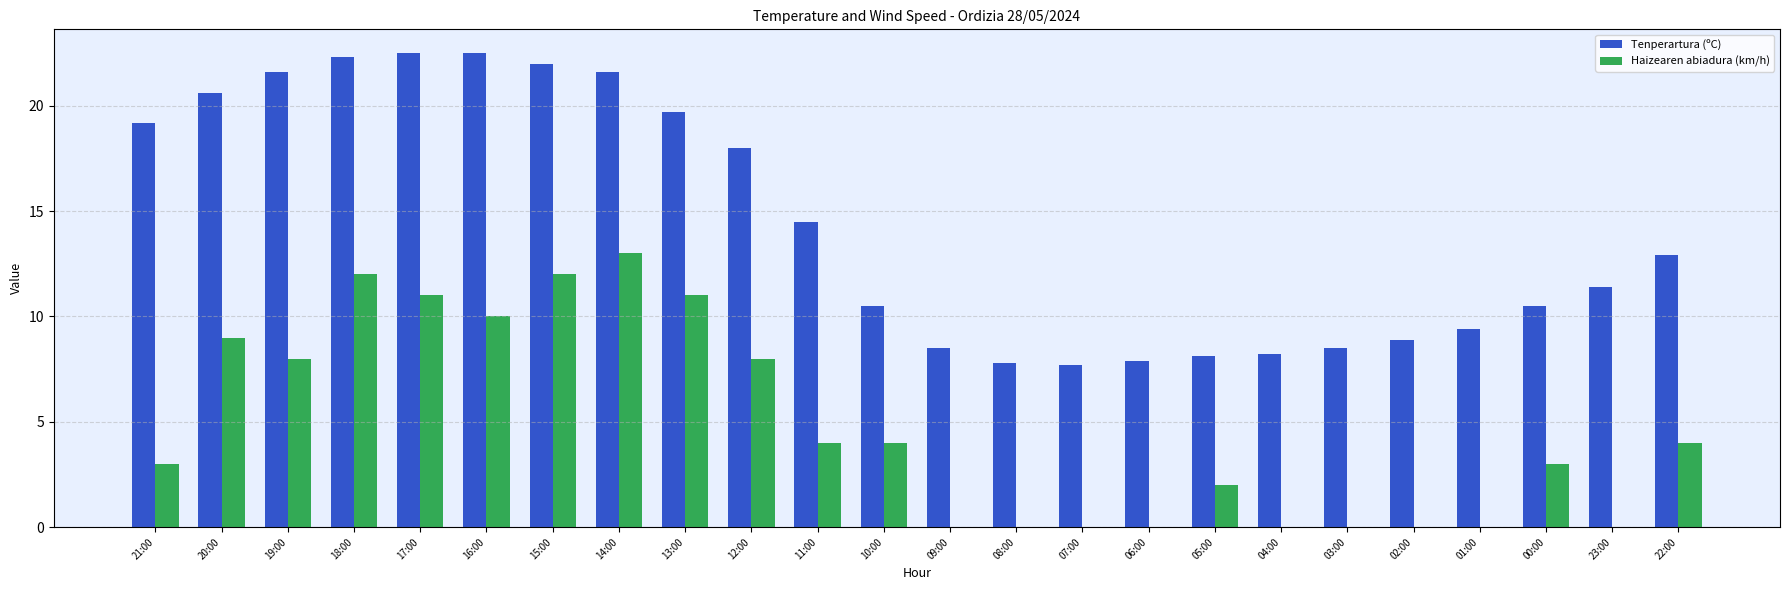

What is the total value across all series at 16:00?

32.5